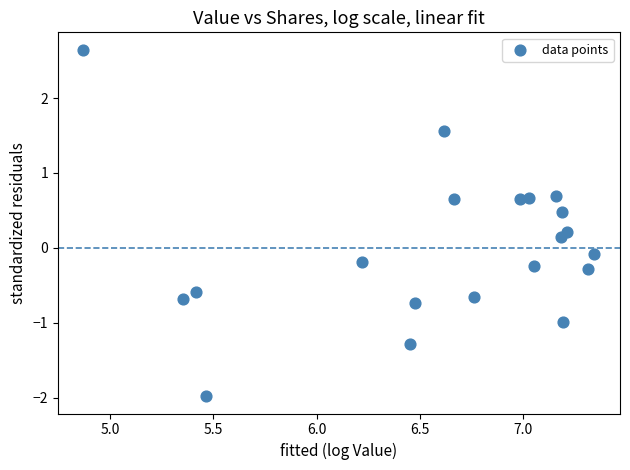

What is the range of Y values (max minus min)?

4.6